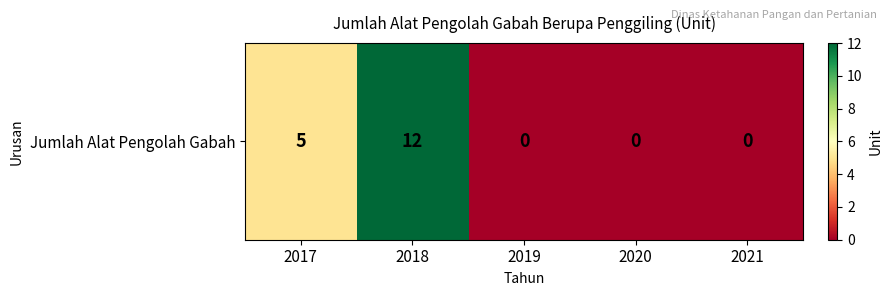

Which has a higher value, 2021 or 2018?

2018